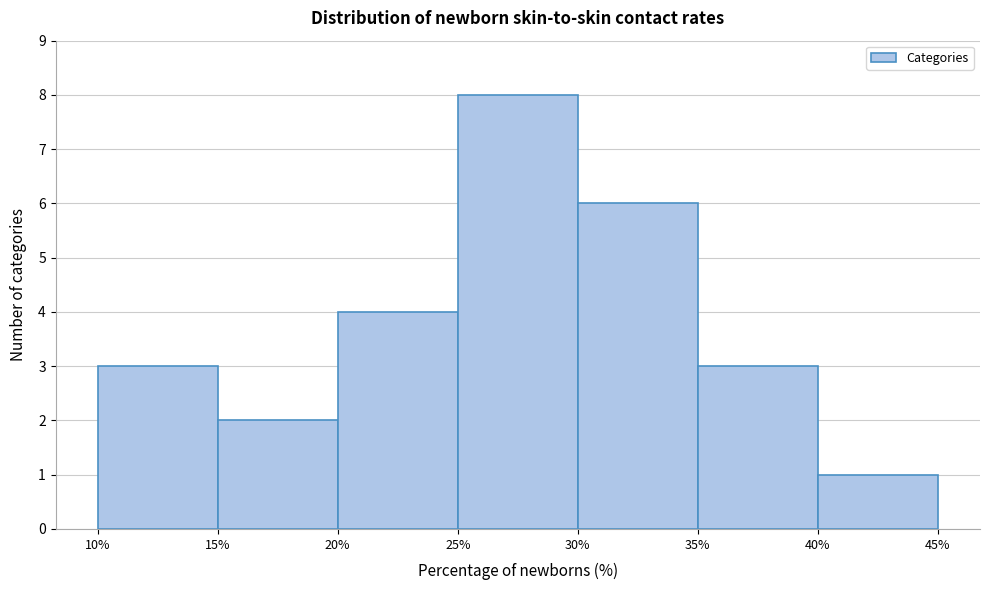

Reading left to right, list every bar in this chart as the range it spans on the x-axis followed by its height. The values are not printed on the chart, so give them approximately, as read against the axis.

10% to 15%: 3
15% to 20%: 2
20% to 25%: 4
25% to 30%: 8
30% to 35%: 6
35% to 40%: 3
40% to 45%: 1